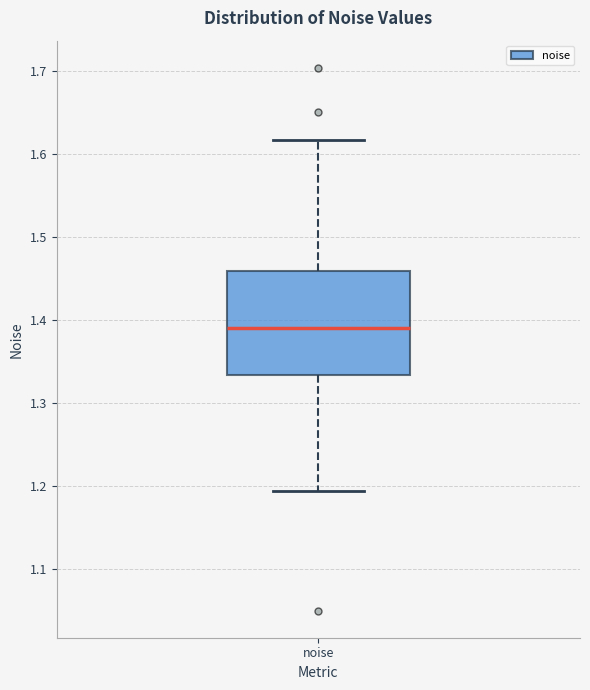

Where is the lower edge of the box for noise on the y-axis? The values are not printed on the chart, so give them approximately, as read against the axis.

1.33